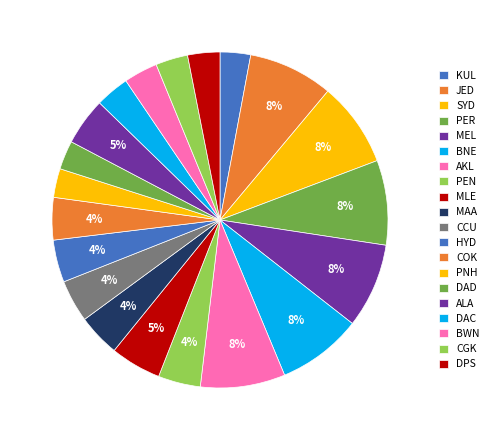

How many segments does this pie chart have?

20